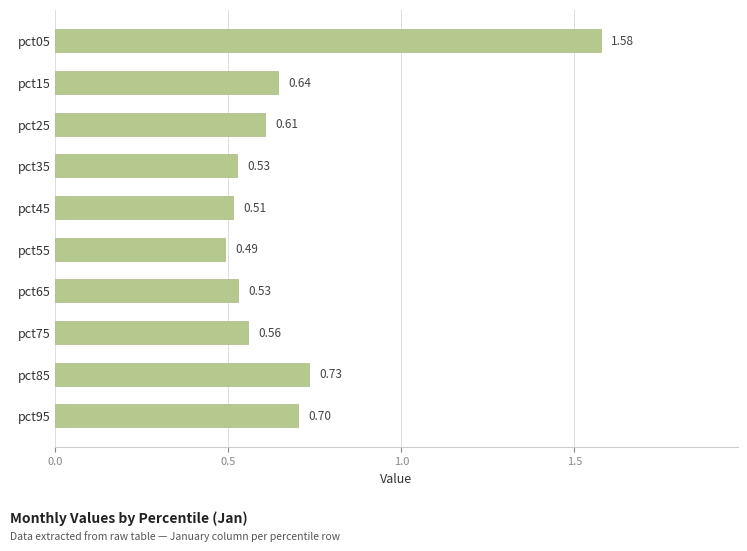

What is the change in value from pct65 to pct85?

+0.2